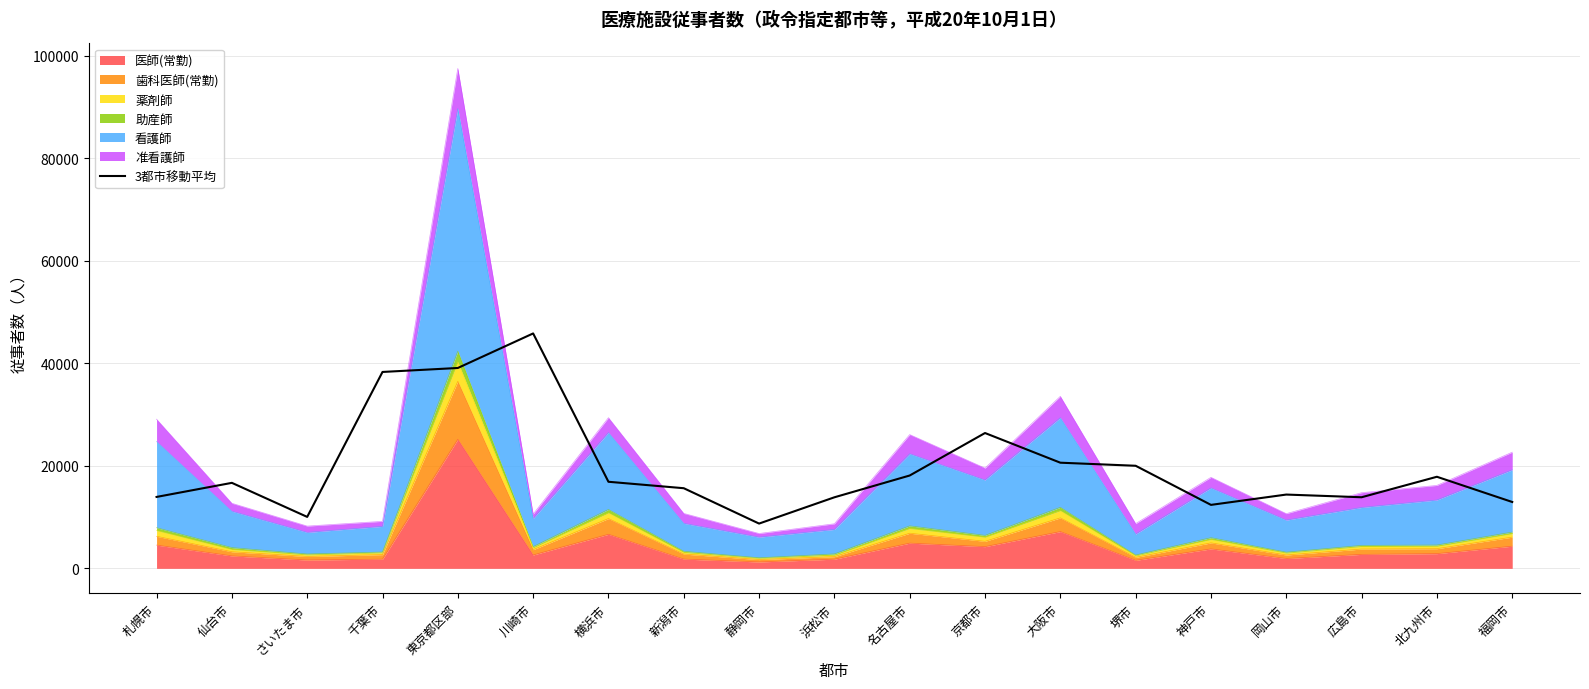

What position from the right is 広島市?

3